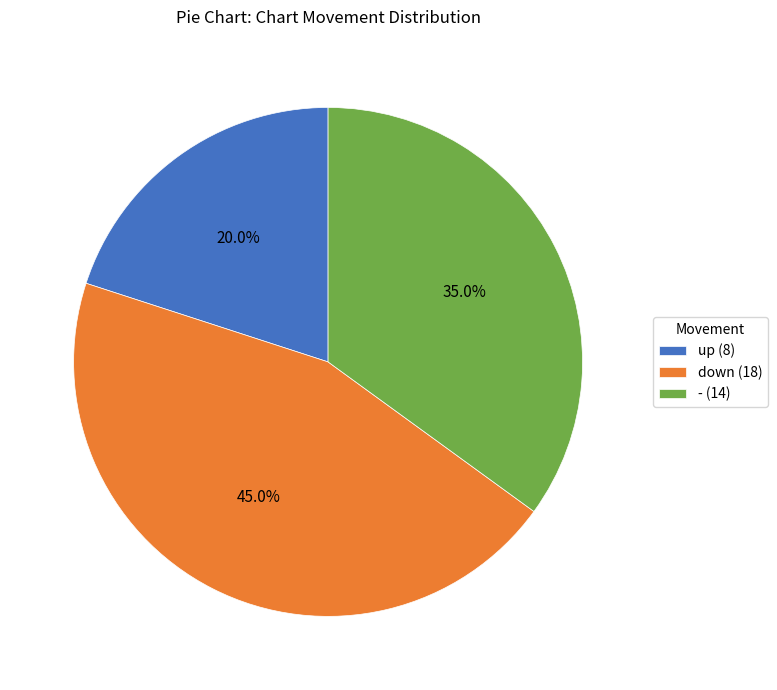

How much of the chart is everything except -?

65.0%